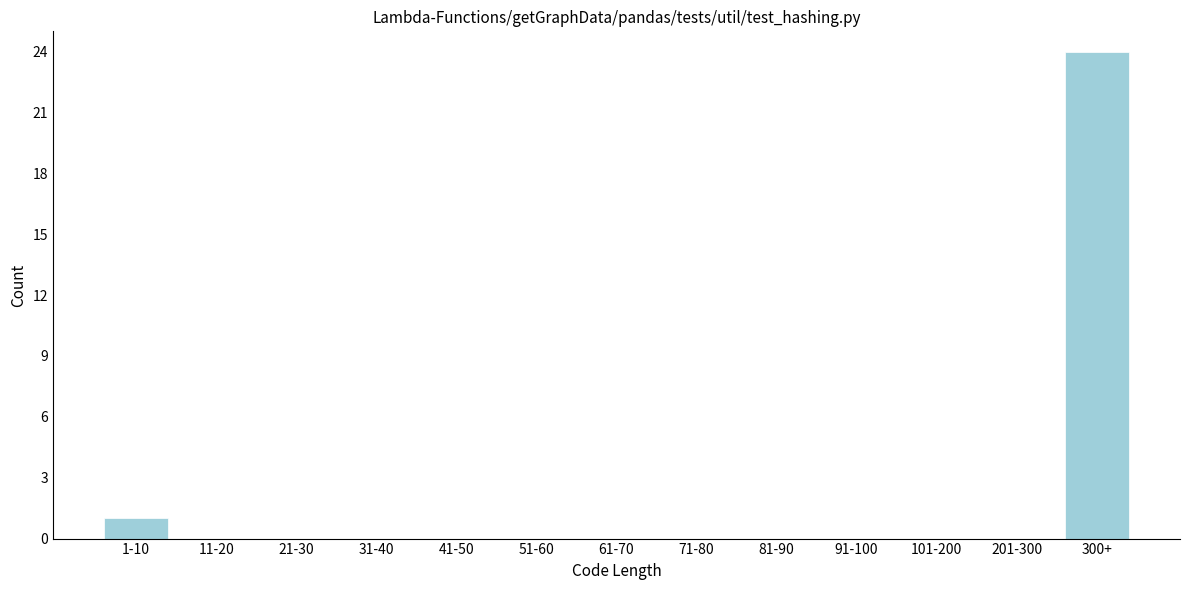

Reading left to right, list all the values displayed in this chart.

1-10=1	11-20=0	21-30=0	31-40=0	41-50=0	51-60=0	61-70=0	71-80=0	81-90=0	91-100=0	101-200=0	201-300=0	300+=24